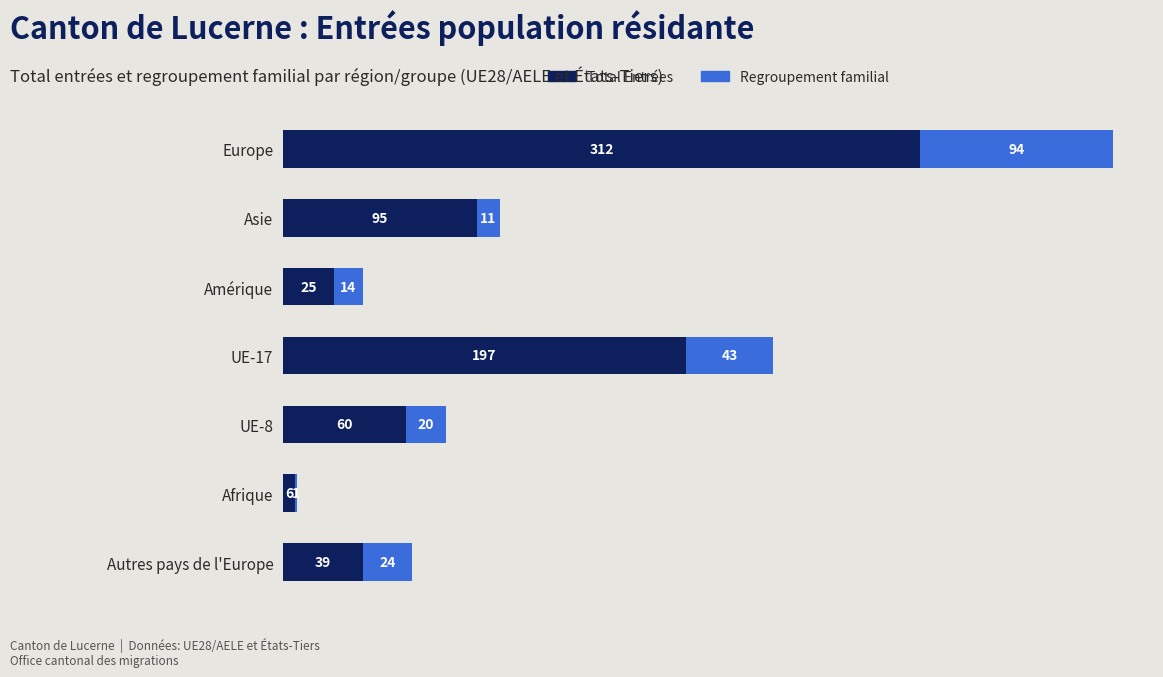

What is the sum of all Total Entrées values?

734